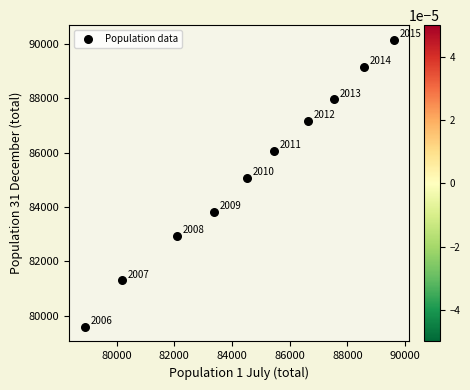

What is the range of X values (max minus min)?

10703